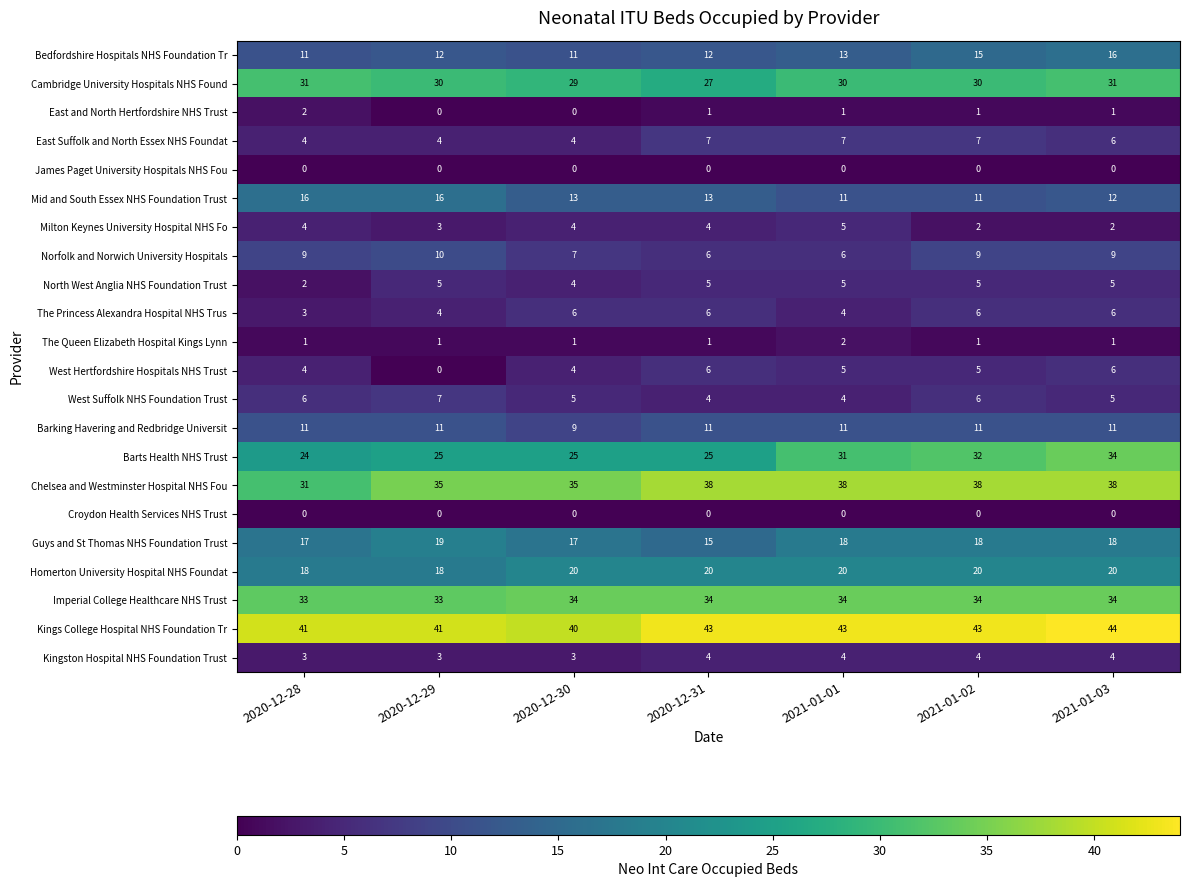

What is the average value of the Barts Health NHS Trust series?

28